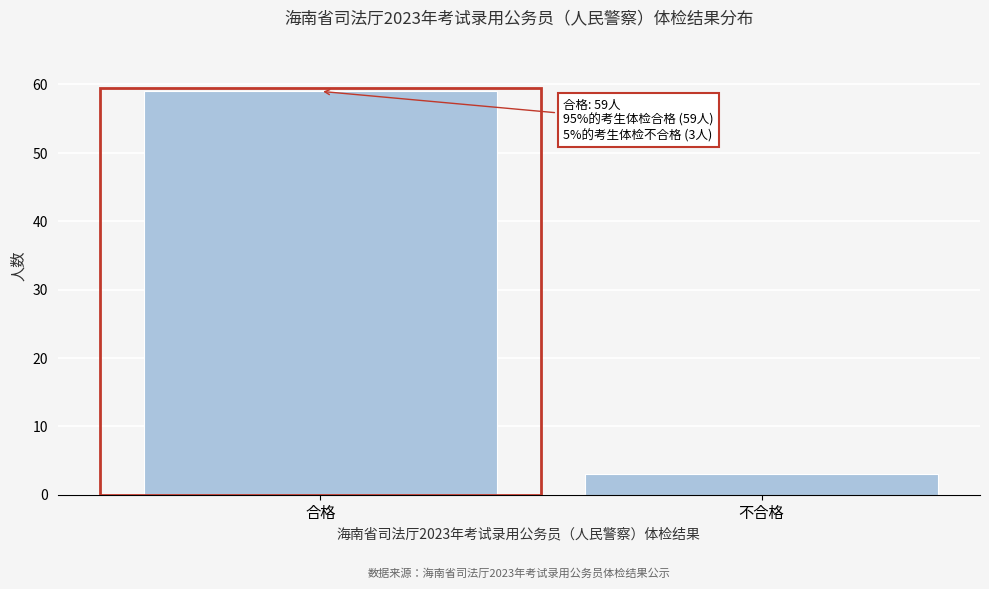

Reading right to left, extract all data points from this chart.

不合格=3	合格=59